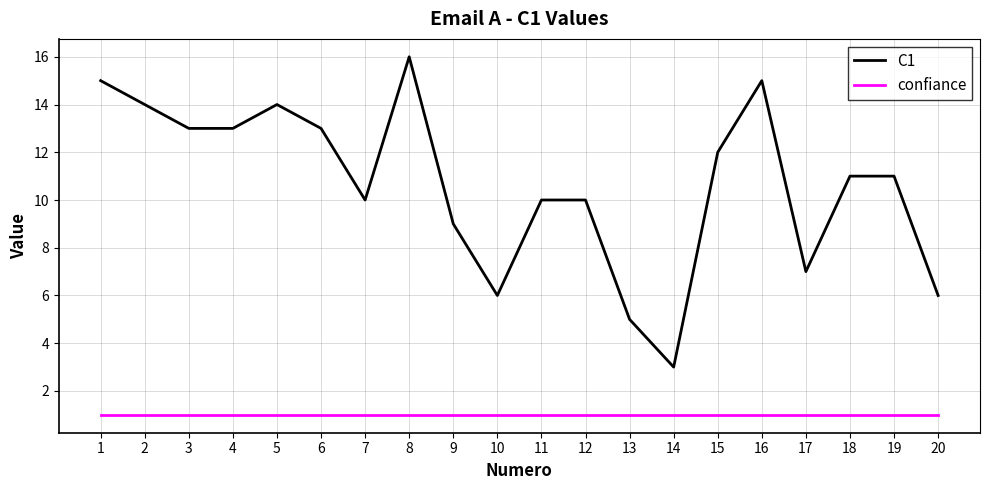

Rank the series by their maximum value, from lowest to highest.

confiance, C1